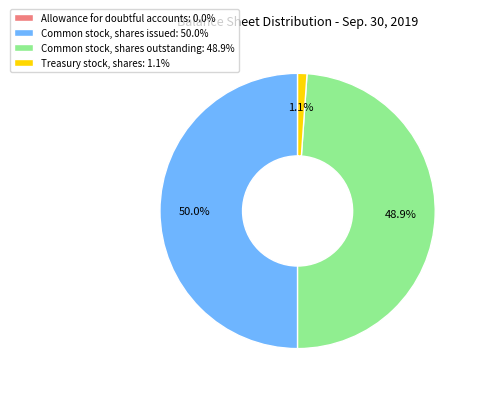

Which has a higher value, Common stock, shares issued: 50.0% or Treasury stock, shares: 1.1%?

Common stock, shares issued: 50.0%